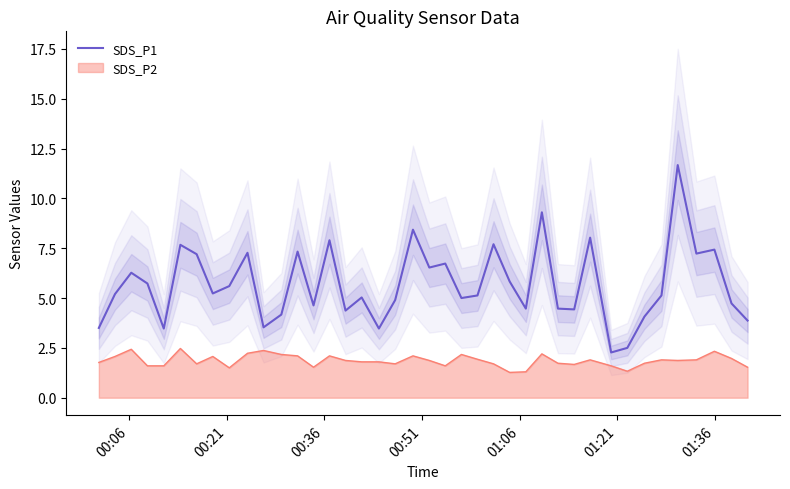

How many lines are shown in the chart?

1